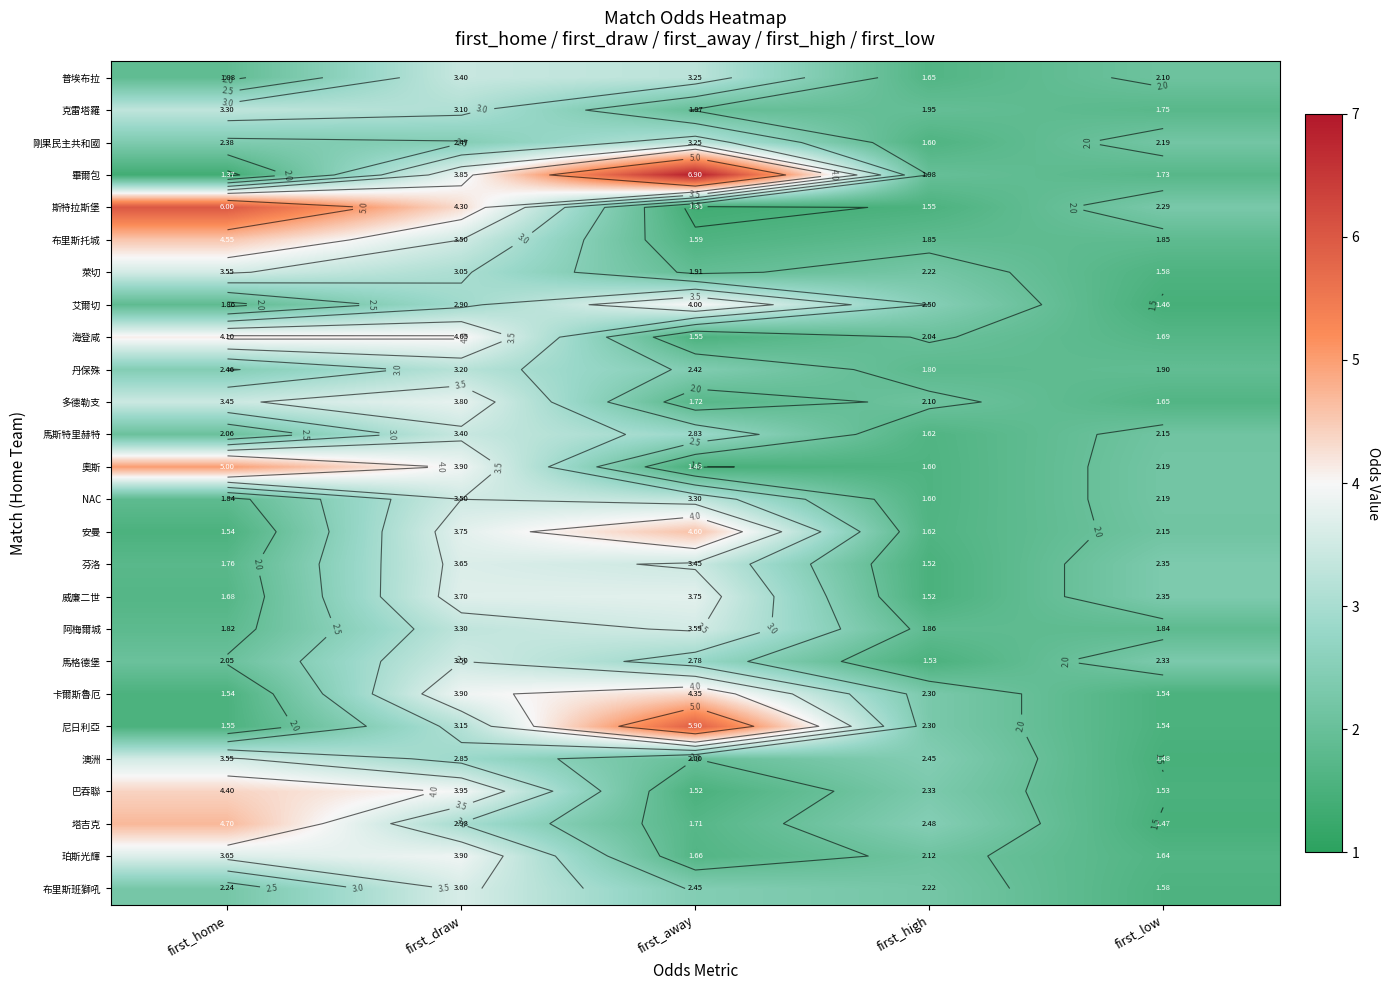

At which label does 珀斯光輝 first exceed 2?

first_home